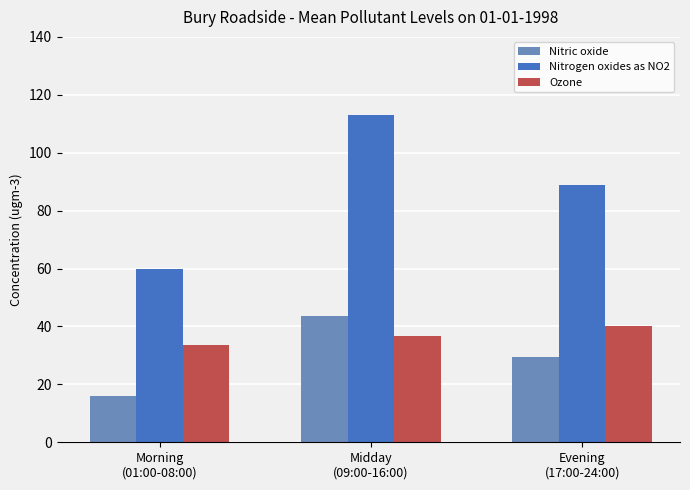

Reading right to left, what are all the values shown in this chart?

Nitric oxide: 29.4	43.5	16.0
Nitrogen oxides as NO2: 88.9	113.0	59.9
Ozone: 40.0	36.8	33.5